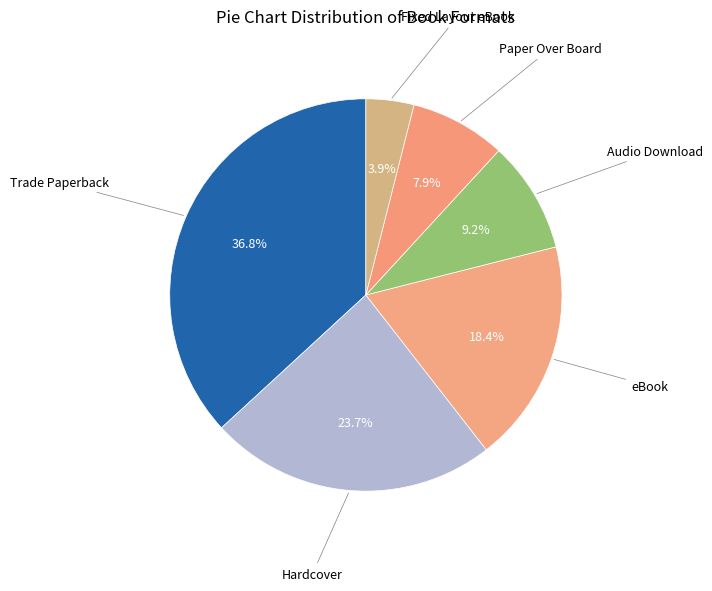

Count the number of slices in the pie.

6